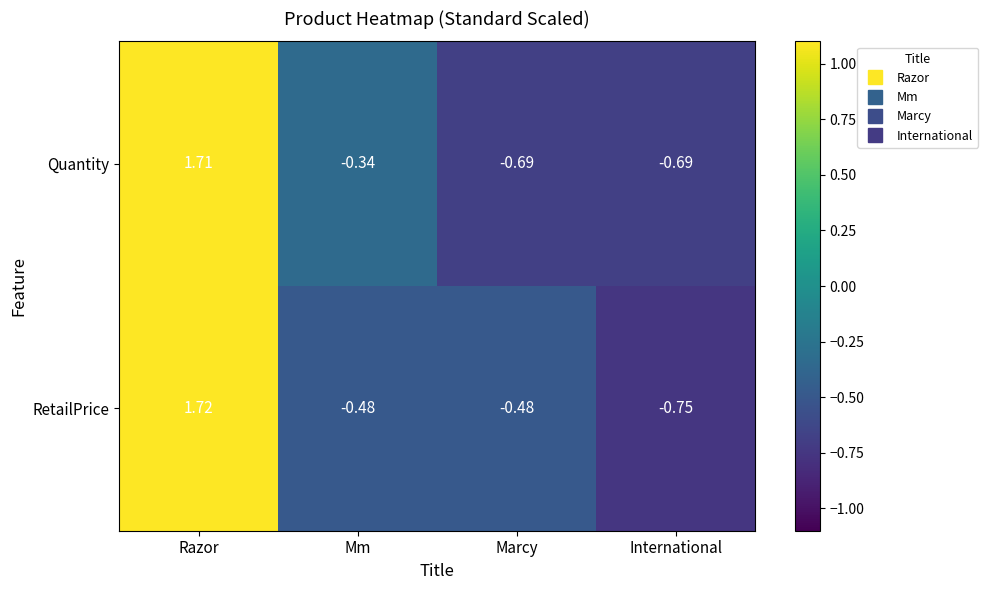

What is the spread (max minus min) of values at International?

0.1